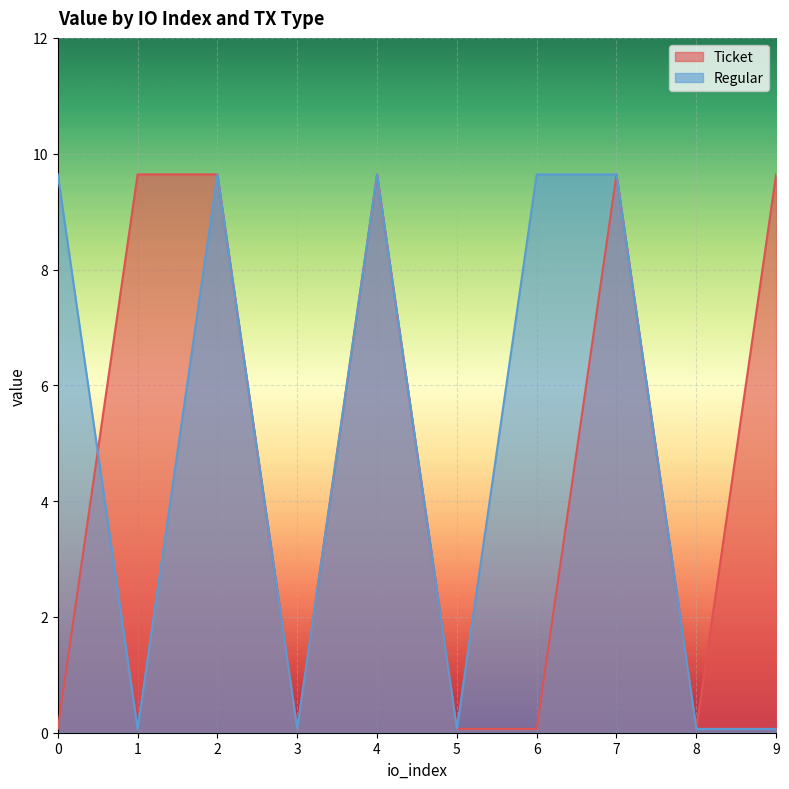

What is the difference between the maximum and minimum values in the Ticket series?

9.6